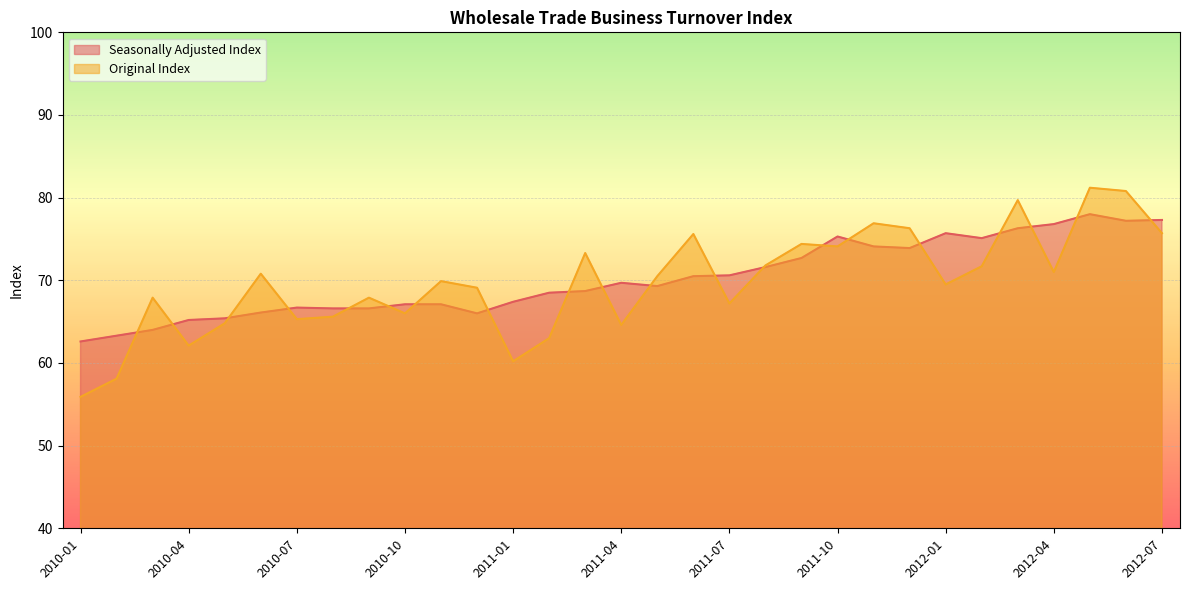

Reading left to right, transcribe all the data shown in this chart.

Seasonally Adjusted Index: 62.6	63.3	64.0	65.2	65.4	66.1	66.7	66.6	66.6	67.1	67.1	66.0	67.4	68.5	68.7	69.7	69.3	70.5	70.6	71.6	72.7	75.3	74.1	73.9	75.7	75.1	76.3	76.8	78.0	77.2	77.3
Original Index: 55.9	58.1	67.9	62.1	64.8	70.8	65.3	65.6	67.9	66.0	69.9	69.1	60.2	63.0	73.3	64.6	70.5	75.6	67.2	71.8	74.4	74.1	76.9	76.3	69.5	71.7	79.7	71.0	81.2	80.8	75.7